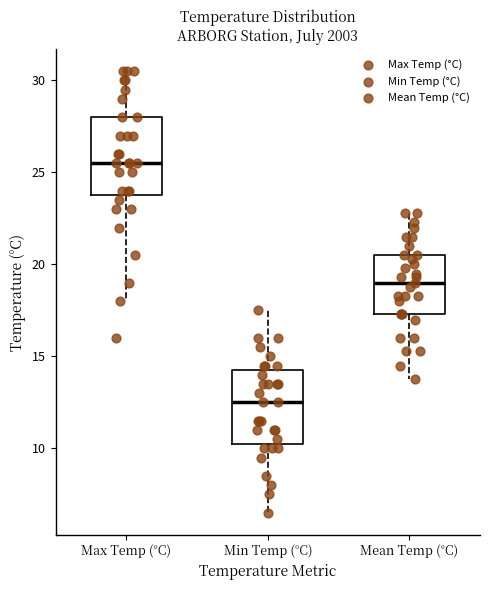

Reading left to right, transcribe this box plot: for each box, give where its median line is, the range the box spans, and where its two whiskers end, as read against the y-axis. The values are not printed on the chart, so give them approximately, as read against the axis.

Max Temp (°C): median 25.5, box 24.0 to 28.0, whiskers 18.0 to 30.5
Min Temp (°C): median 12.5, box 10.5 to 14.5, whiskers 6.5 to 17.5
Mean Temp (°C): median 19.0, box 17.5 to 20.5, whiskers 14.0 to 23.0